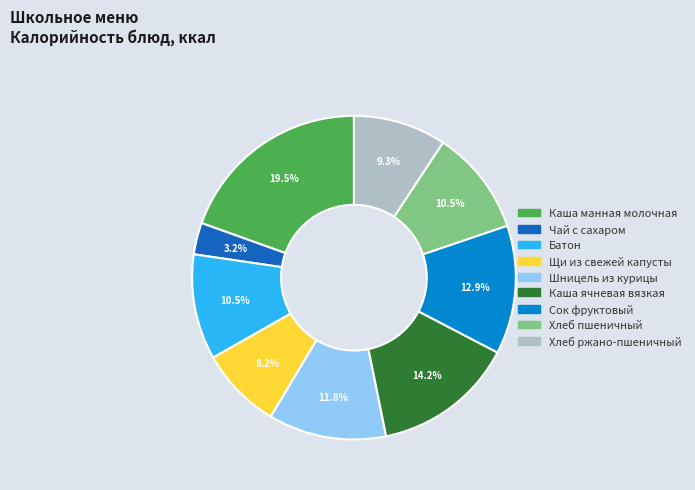

What is the ratio of the value at Хлеб пшеничный to the value at Щи из свежей капусты?

1.3